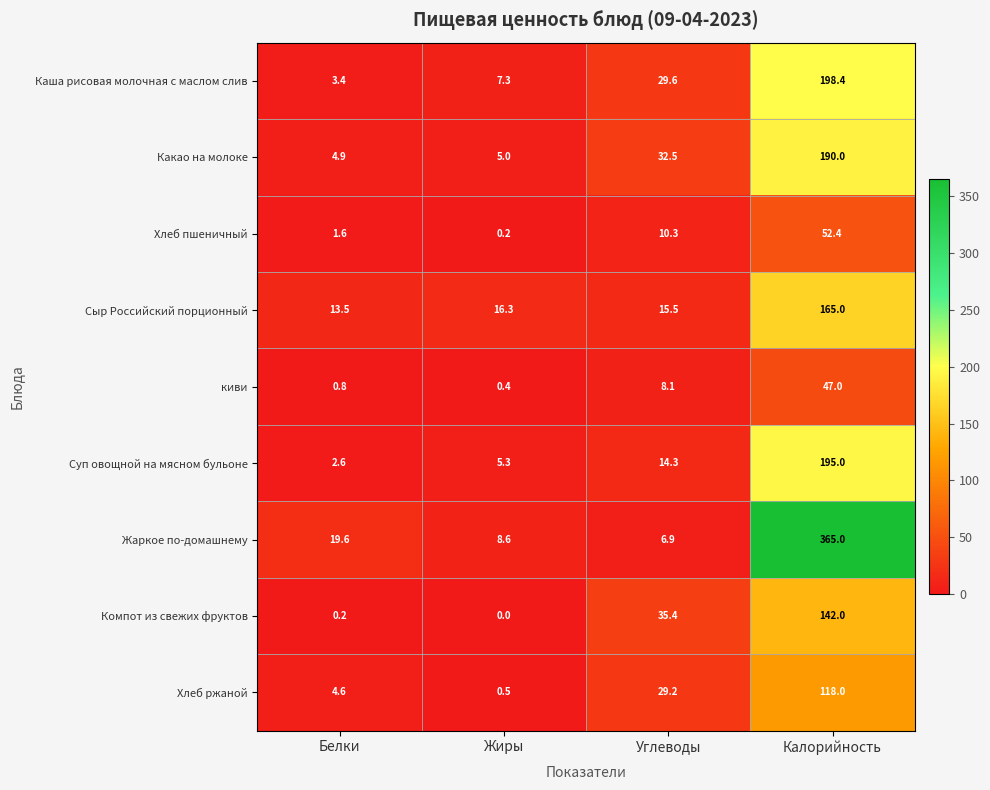

Which series has the largest total across all categories?

Жаркое по-домашнему